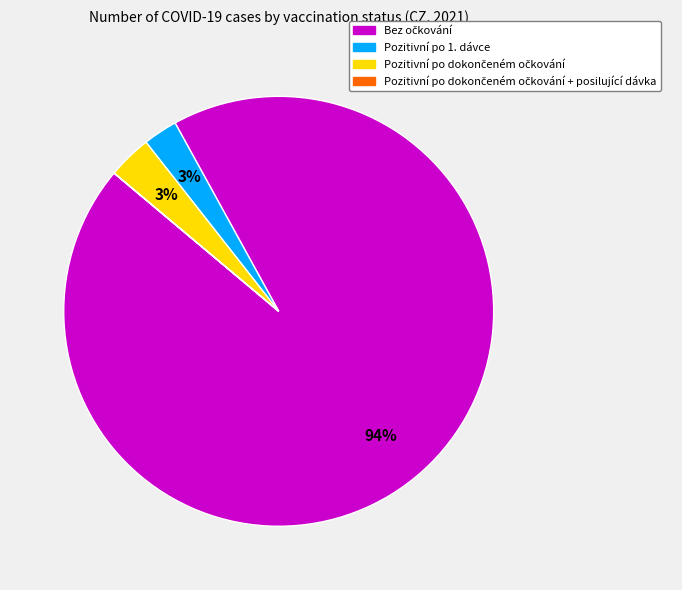

To the nearest percent, what is the difference between the largest and smallest slice percentages?

94%